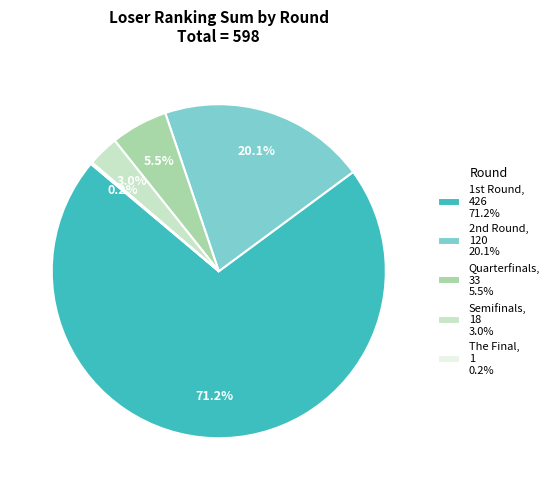

Is there any slice that represents more than half of the pie?

Yes